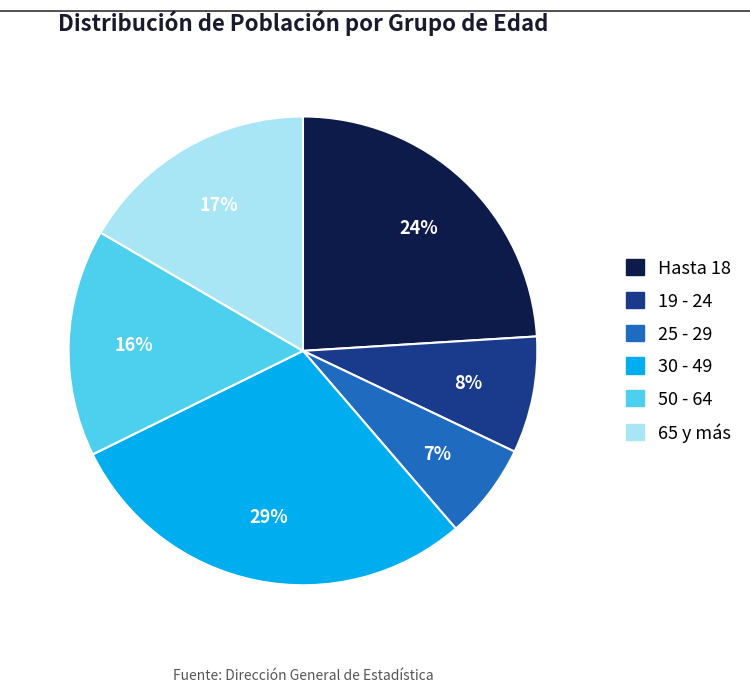

The 19 - 24 slice represents 15% of the pie. True or false?

False